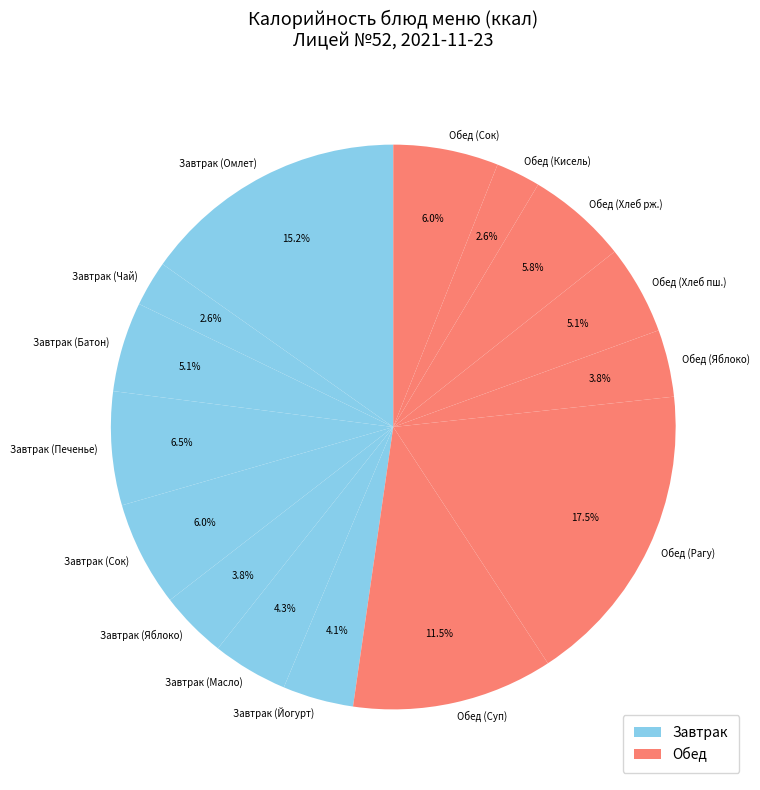

Which category has the biggest portion of the pie?

Обед (Рагу)